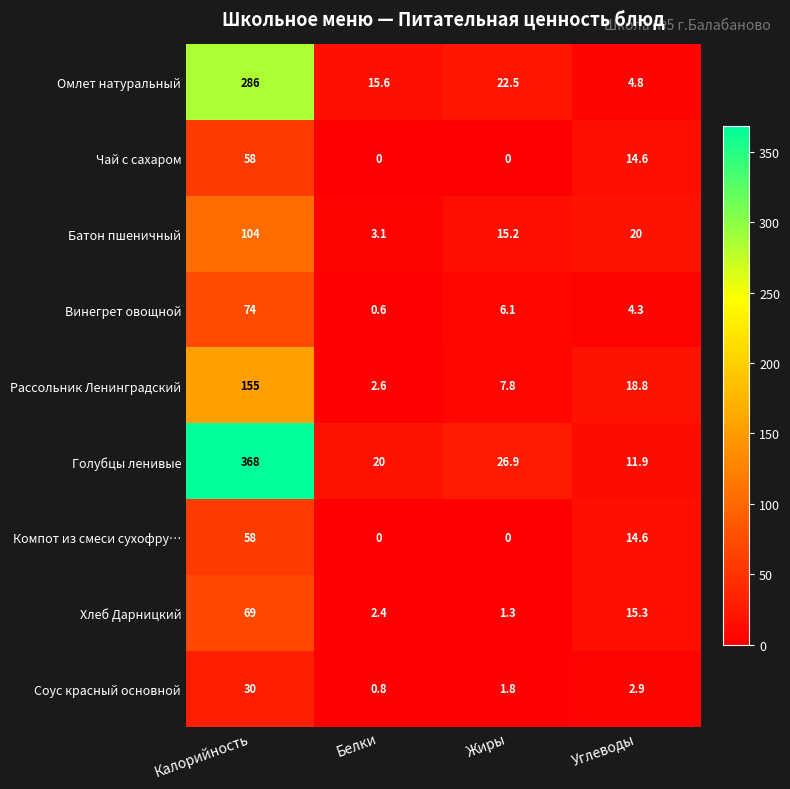

What is the maximum value shown in the chart?

368.0